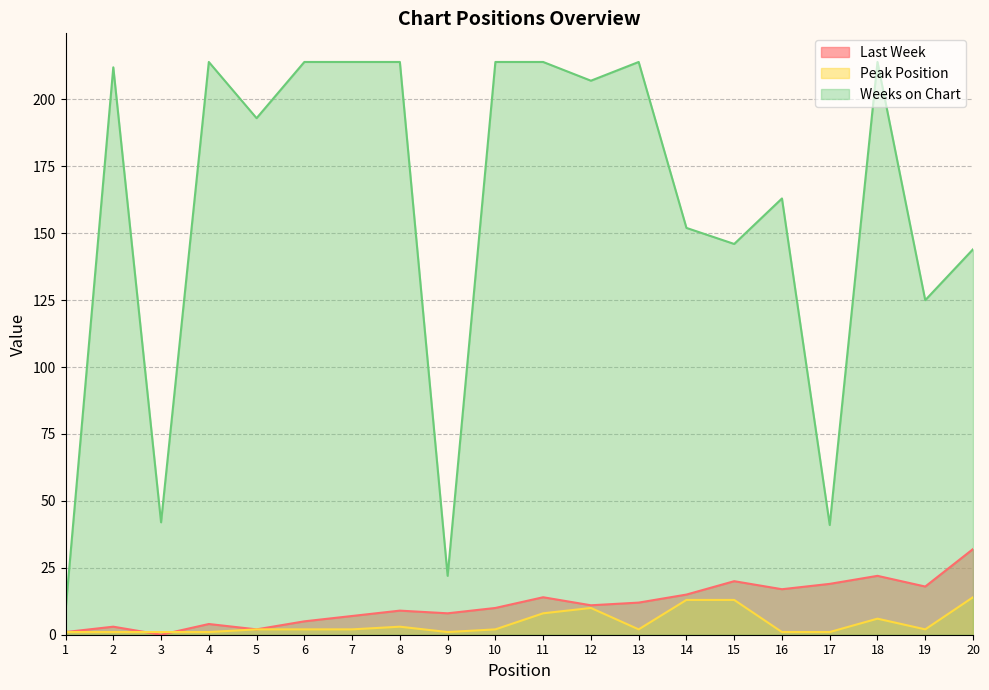

Is it true that Weeks on Chart equals 3 at 1?

False